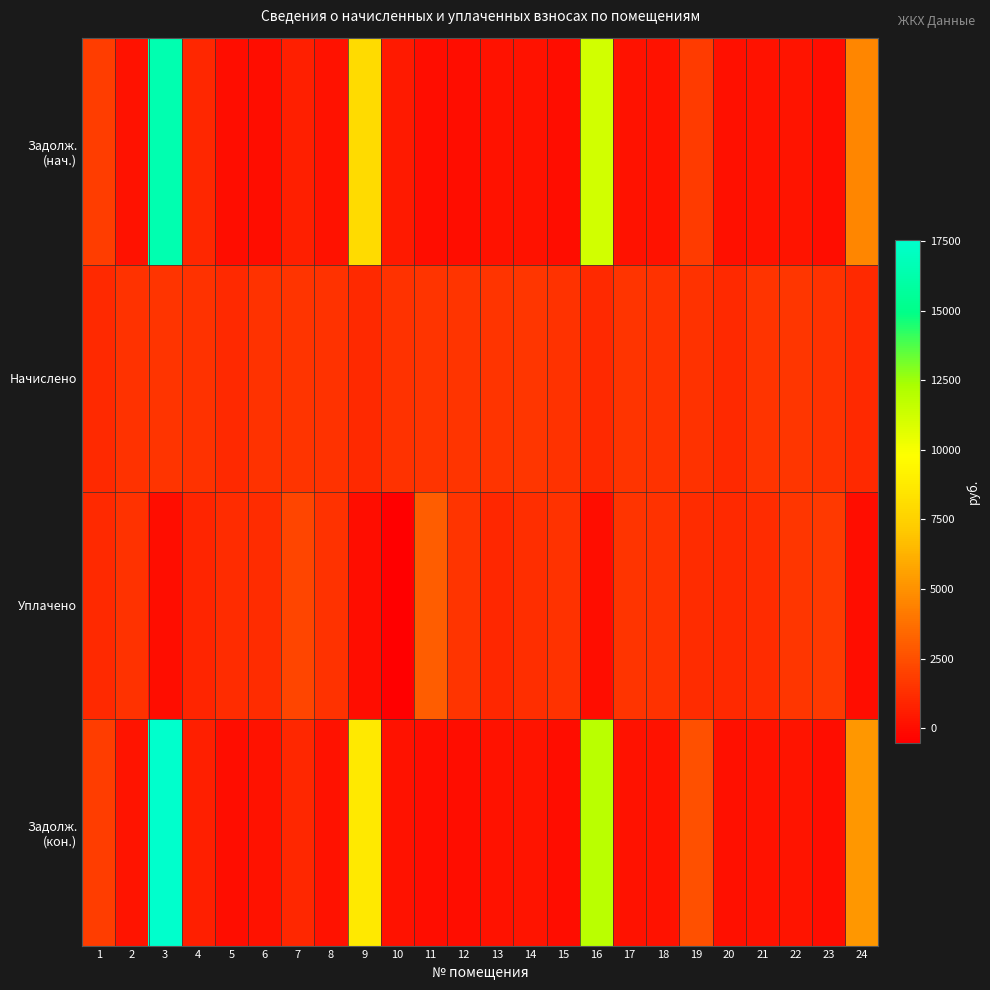

Count the number of categories in the chart.

24